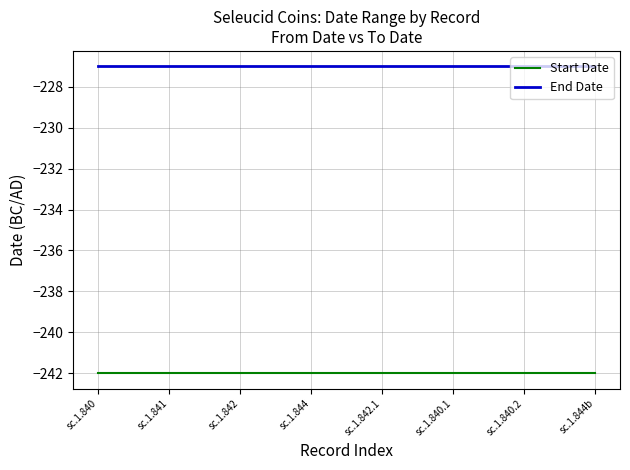

List the series in order of their overall mean, lowest first.

Start Date, End Date